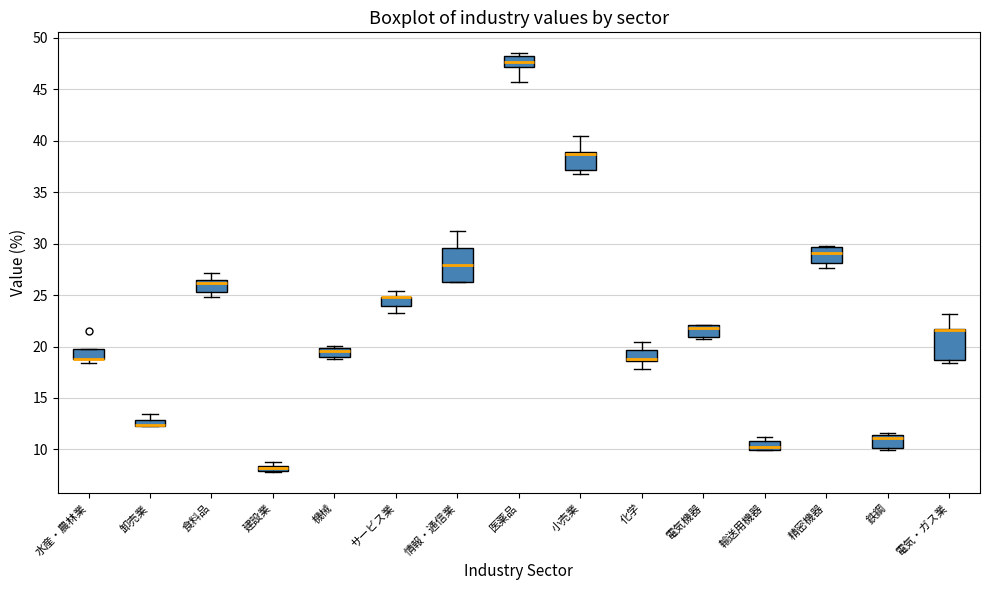

Where is the upper edge of the box for 食料品 on the y-axis? The values are not printed on the chart, so give them approximately, as read against the axis.

26.5